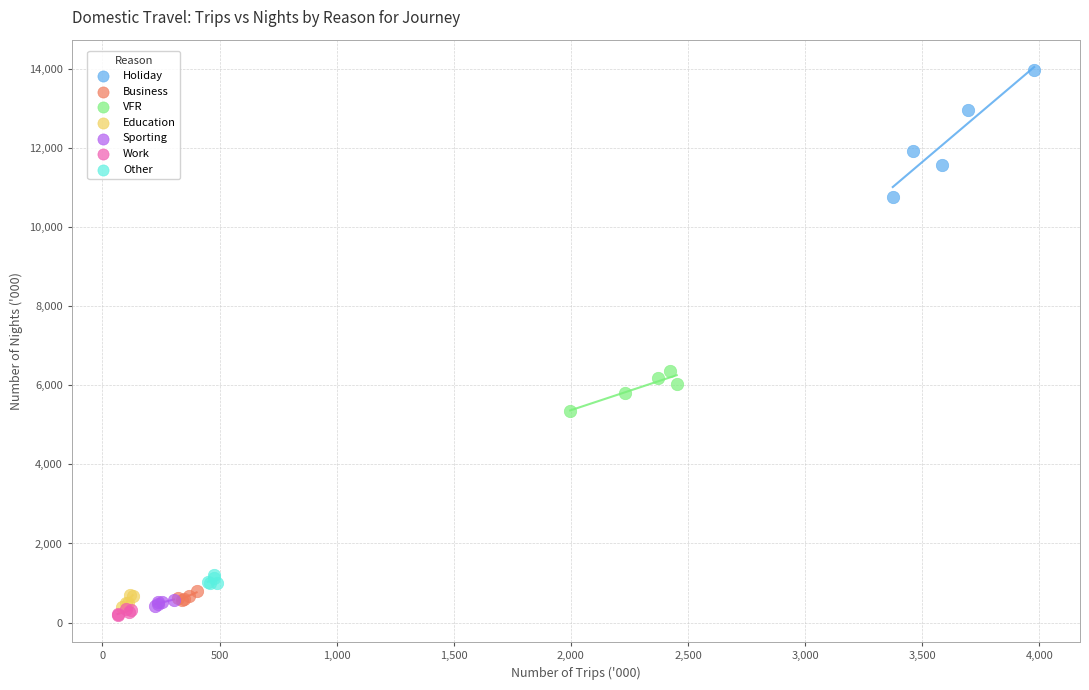

What are all the series names shown in the legend?

Holiday, Business, VFR, Education, Sporting, Work, Other